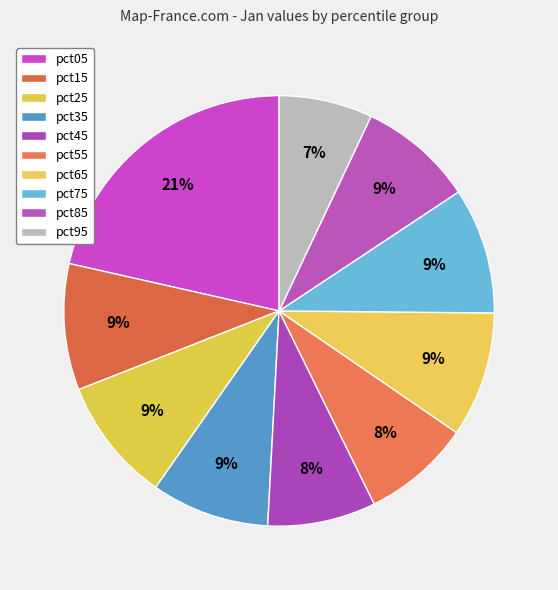

Rank the categories by value from highest to lowest.

pct05, pct15, pct75, pct65, pct25, pct35, pct85, pct55, pct45, pct95